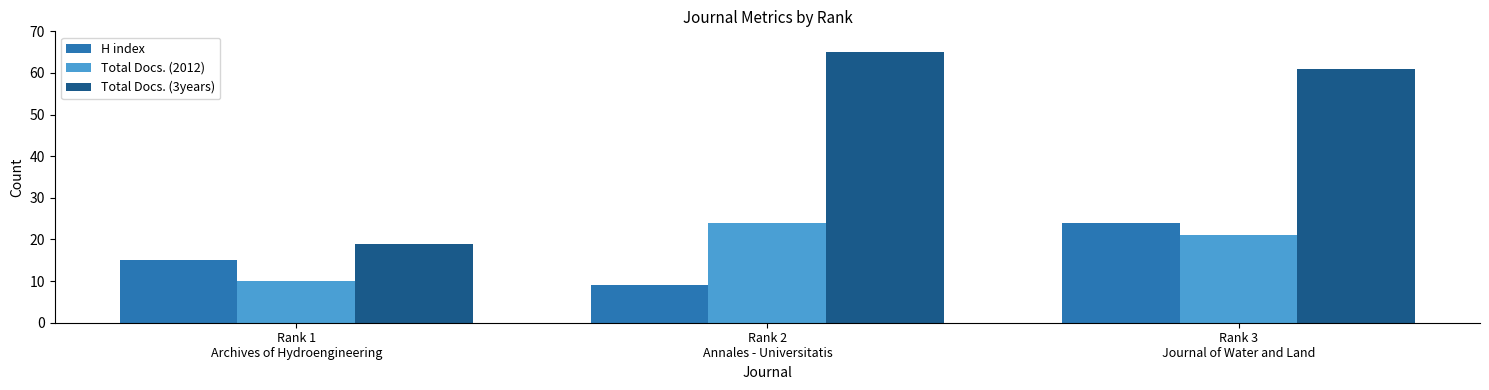

What are all the series names shown in the legend?

H index, Total Docs. (2012), Total Docs. (3years)